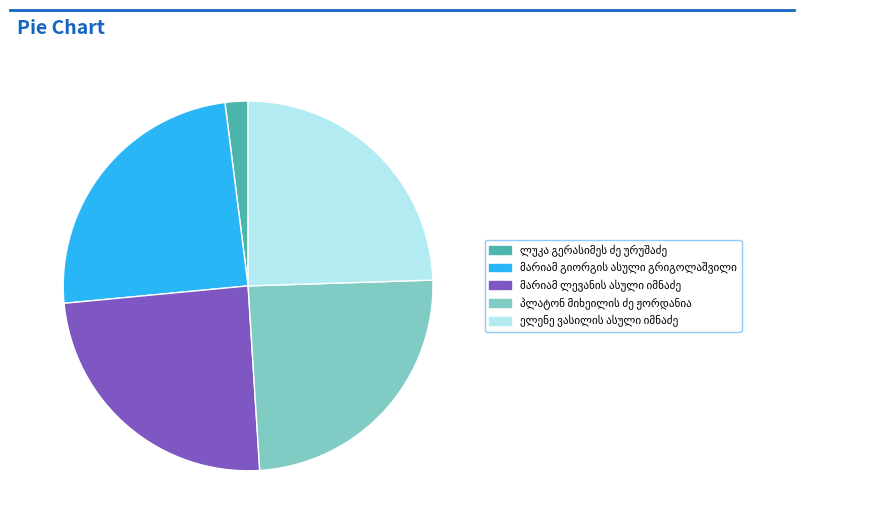

Is there any slice that represents more than half of the pie?

No